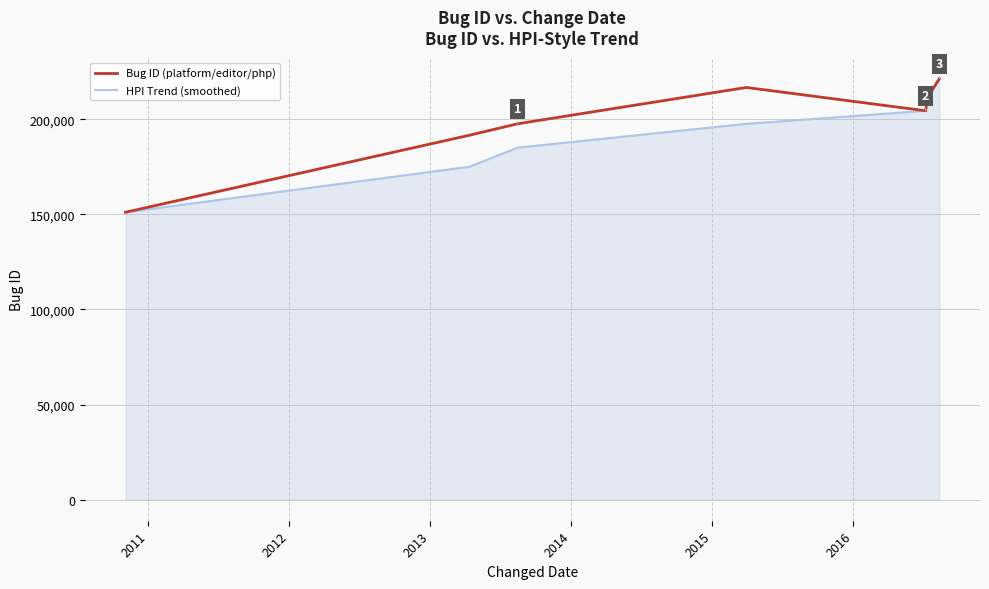

Reading left to right, what are all the values shown in this chart?

Bug ID (platform/editor/php): 151069	191564	197552	216655	204403	211136	221246
HPI Trend (smoothed): 151069	175000	185000	197552	204403	210000	221246